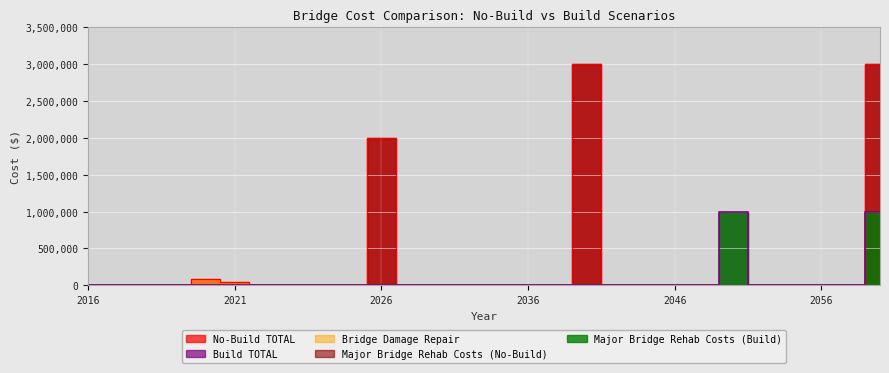

Which has a higher value, 2056 or 2022?

2022